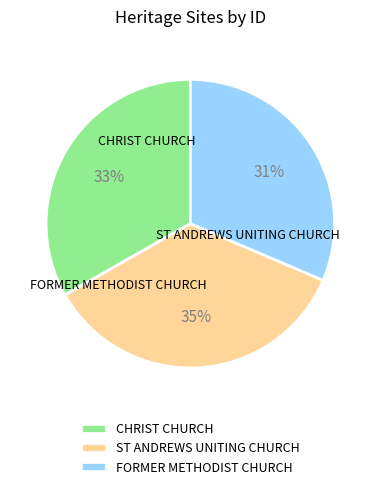

How many slices are in this pie chart?

3